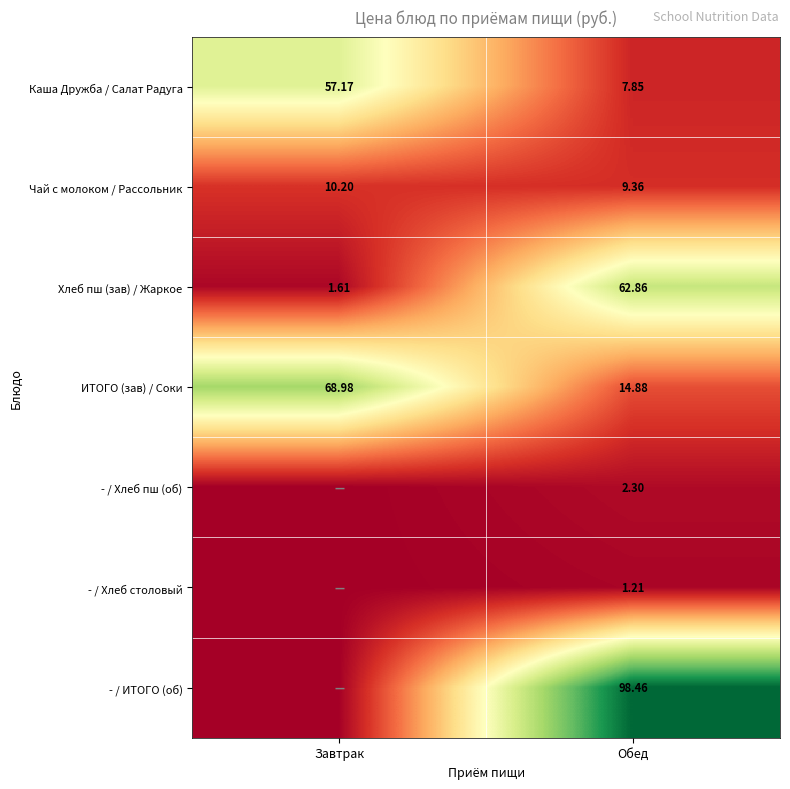

Where does the Чай с молоком / Рассольник series first go above 10?

Завтрак